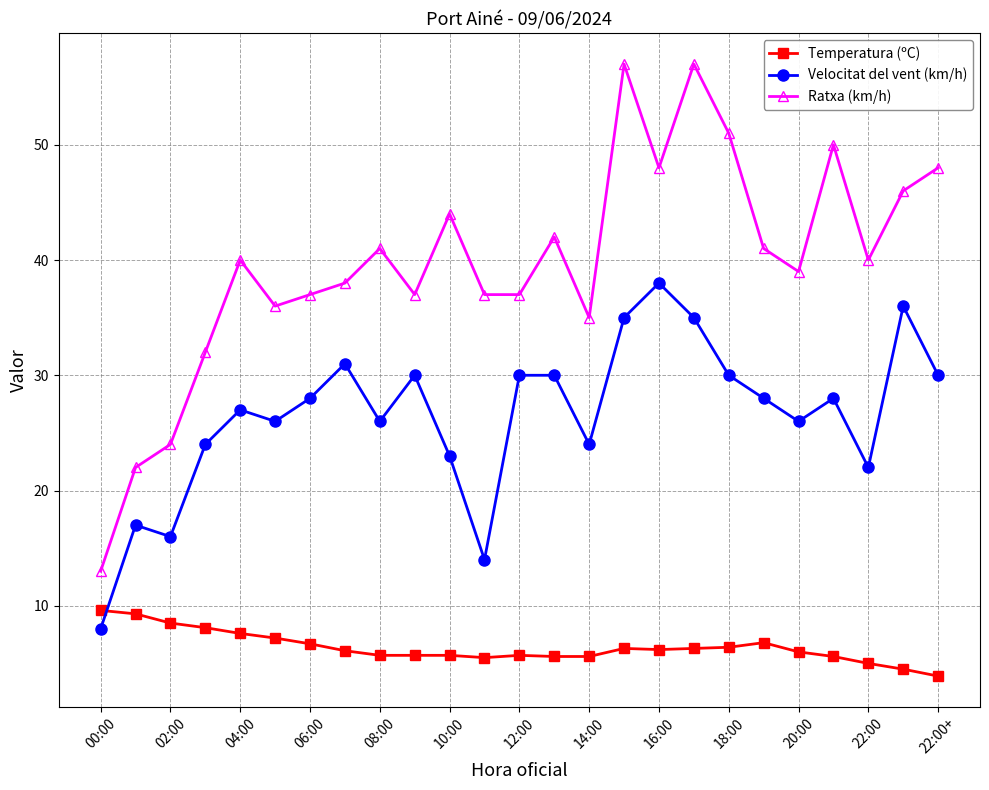

Which series has the widest spread of values?

Ratxa (km/h)